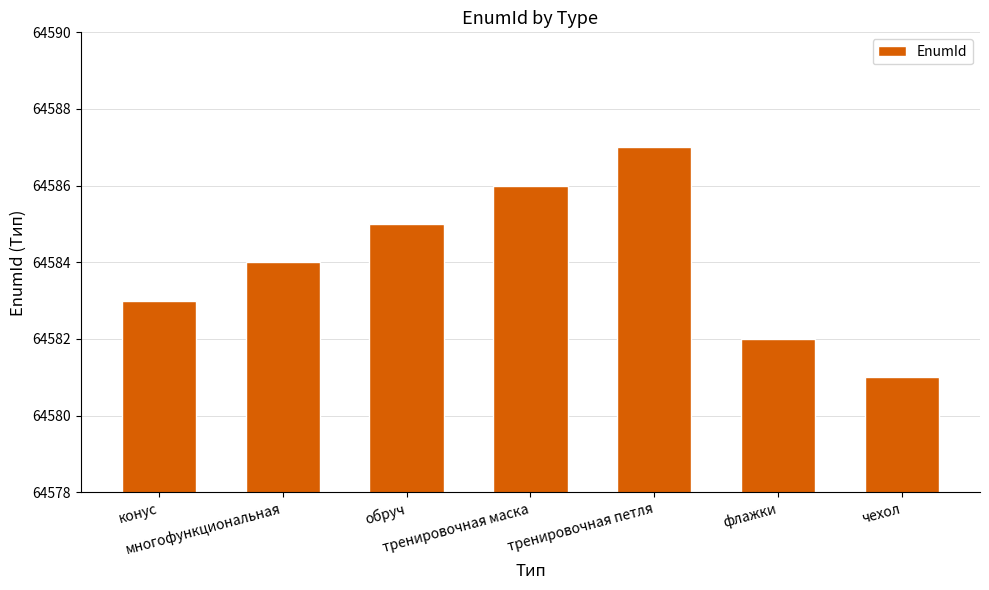

How many bars are there in total?

7